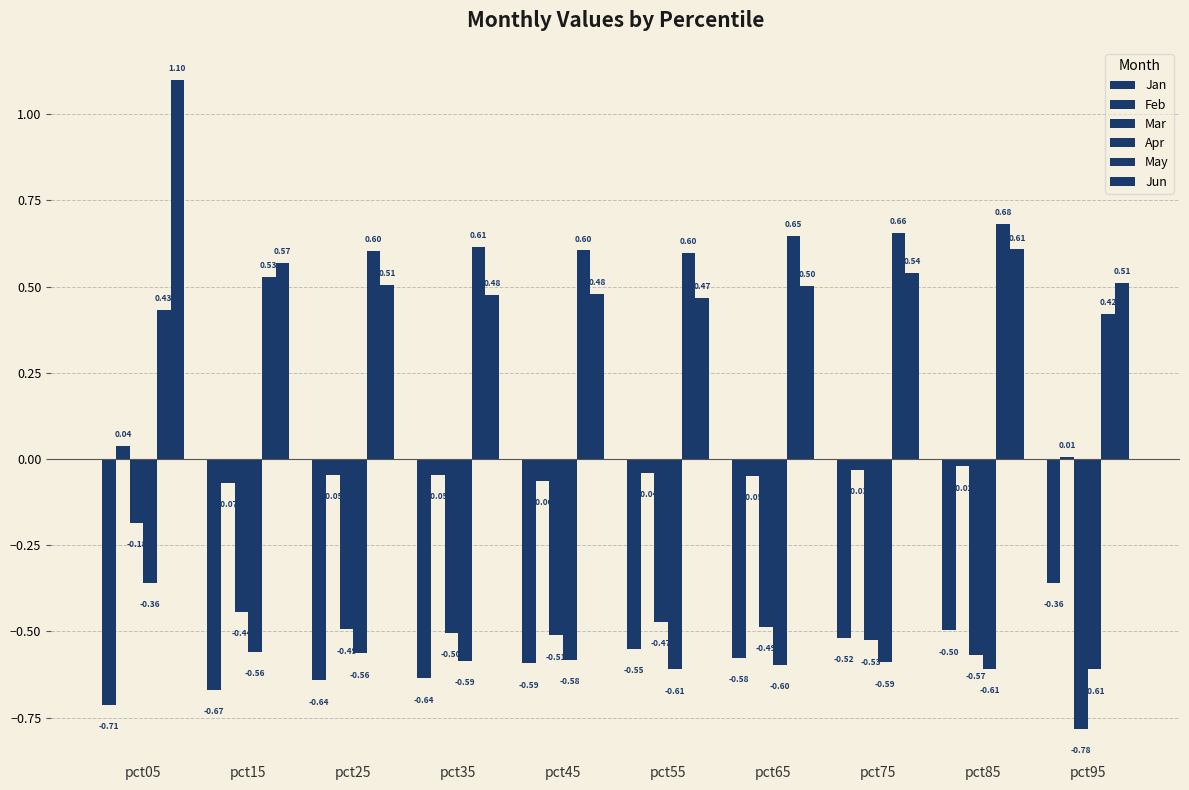

Is the value of May at pct15 greater than the value of Feb at pct15?

Yes